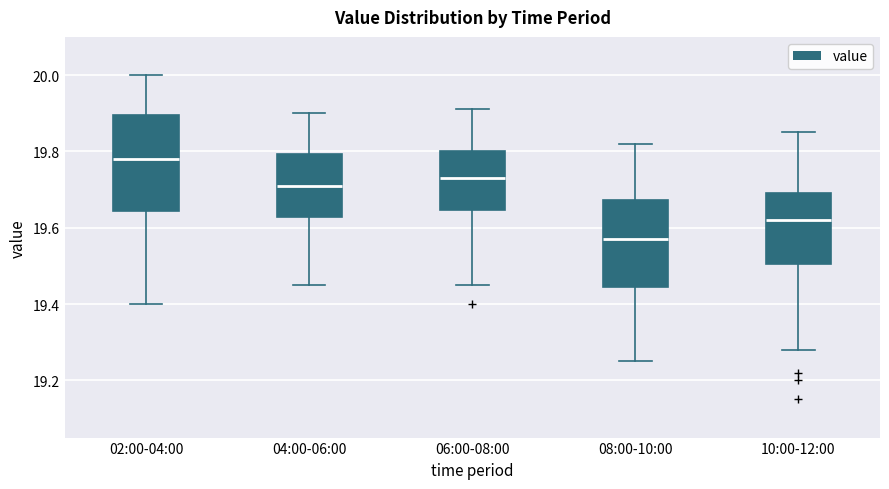

Comparing the boxes themselves (not the whiskers), which one is the tallest?

02:00-04:00